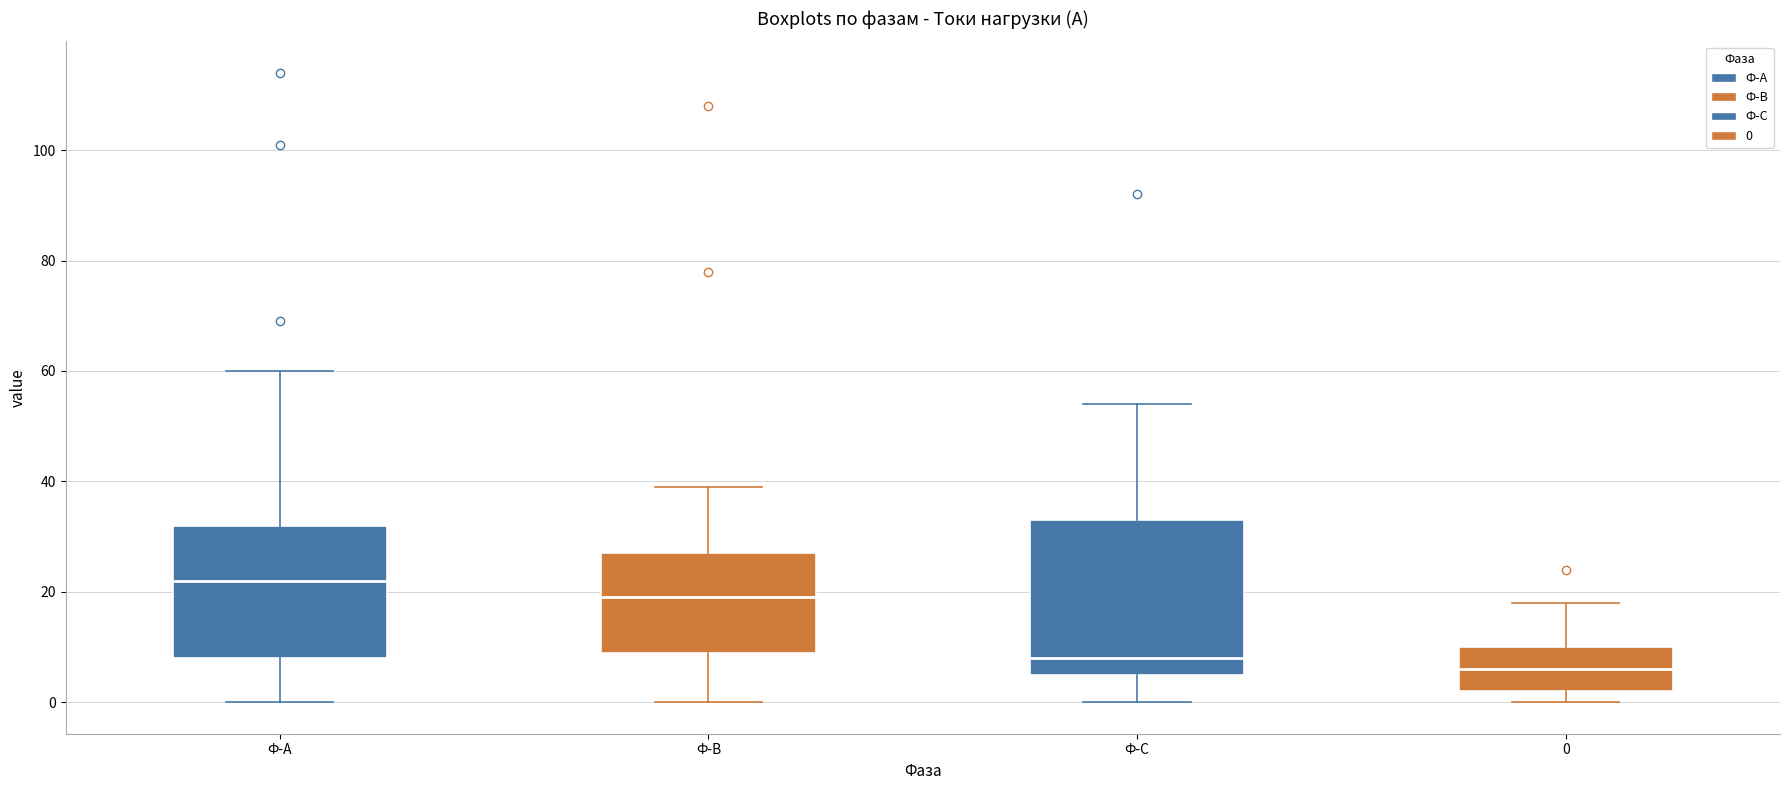

Reading left to right, read every box against the y-axis: the position of its median line, the range the box covers, and the ends of its whiskers. The values are not printed on the chart, so give them approximately, as read against the axis.

Ф-А: median 22, box 8 to 32, whiskers 0 to 60
Ф-В: median 20, box 10 to 28, whiskers 0 to 40
Ф-С: median 8, box 6 to 34, whiskers 0 to 54
0: median 6, box 2 to 10, whiskers 0 to 18